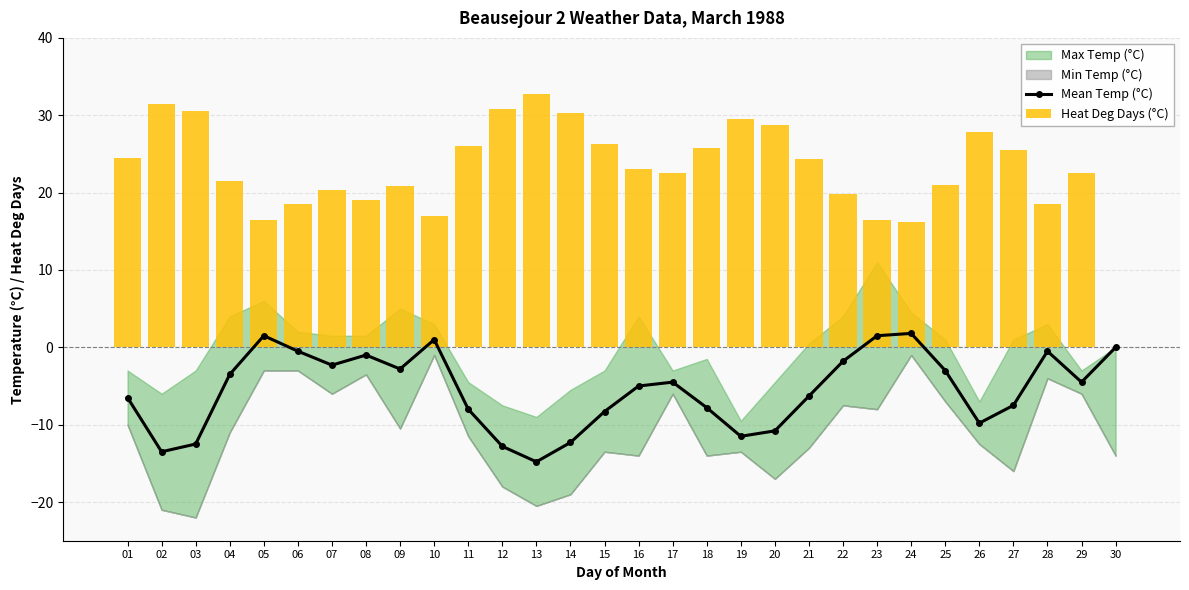

How many values in Mean Temp (°C) are above zero?

4